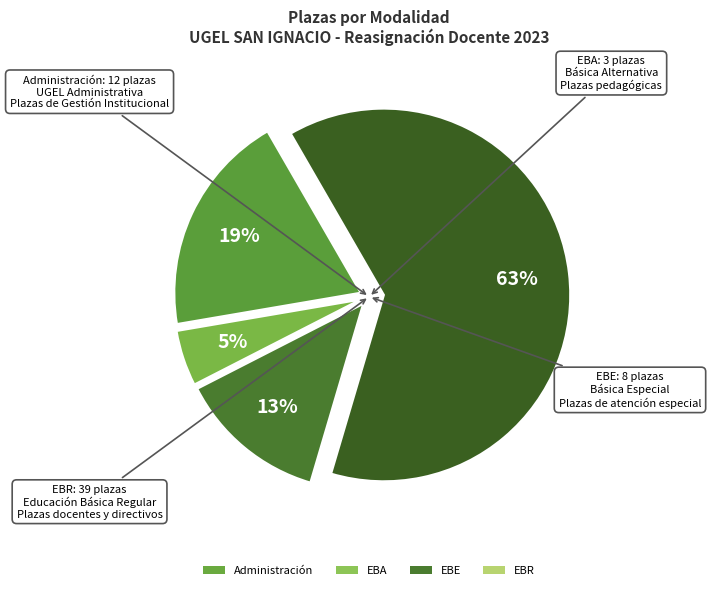

What is the smallest slice in the pie chart?

EBA